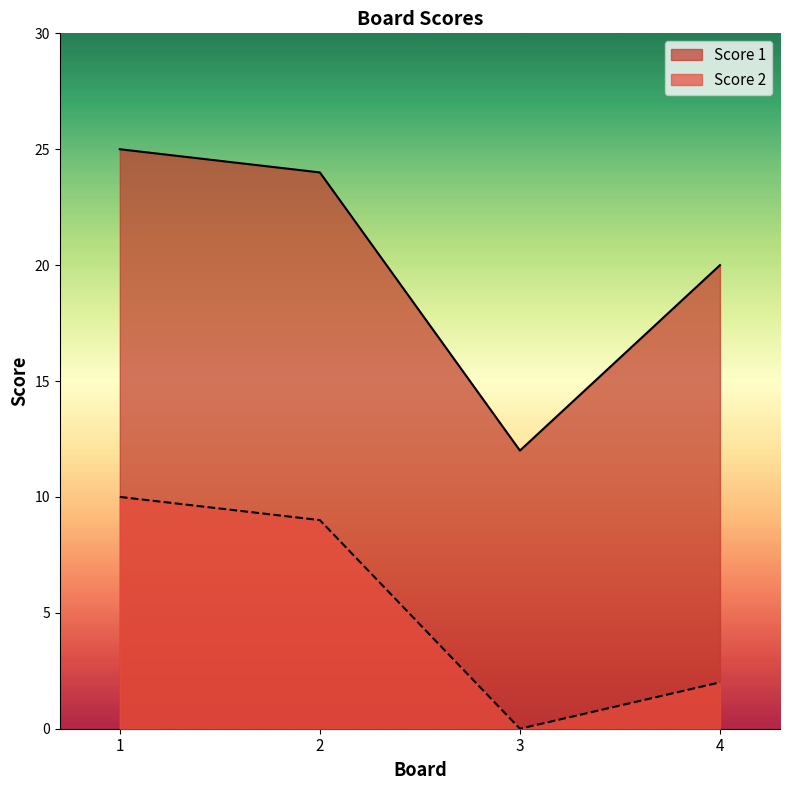

At which category does Score 2 reach its first local valley?

3